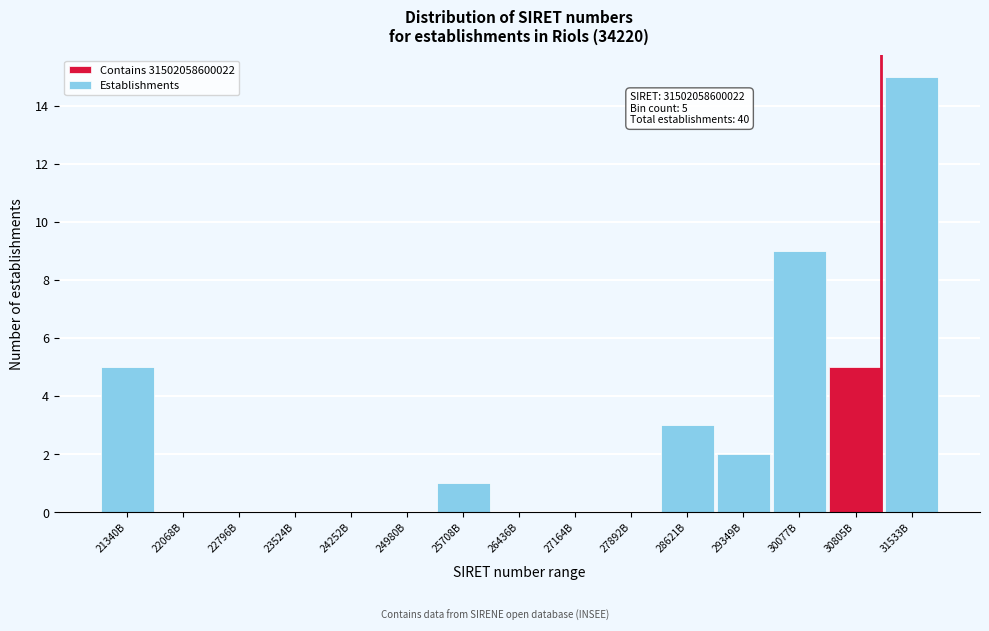

Reading left to right, extract all data points from this chart.

21340B=5	22068B=0	22796B=0	23524B=0	24252B=0	24980B=0	25708B=1	26436B=0	27164B=0	27892B=0	28621B=3	29349B=2	30077B=9	30805B=5	31533B=15